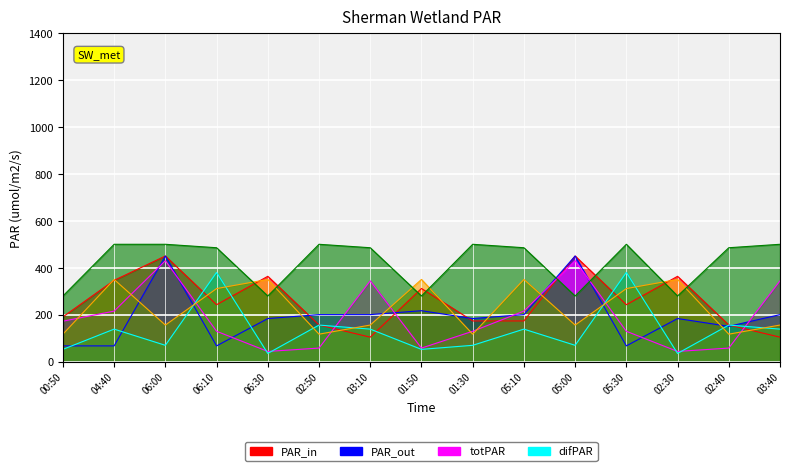

What is the sum of the 0.825 values at 02:50 and 05:30?

266.7